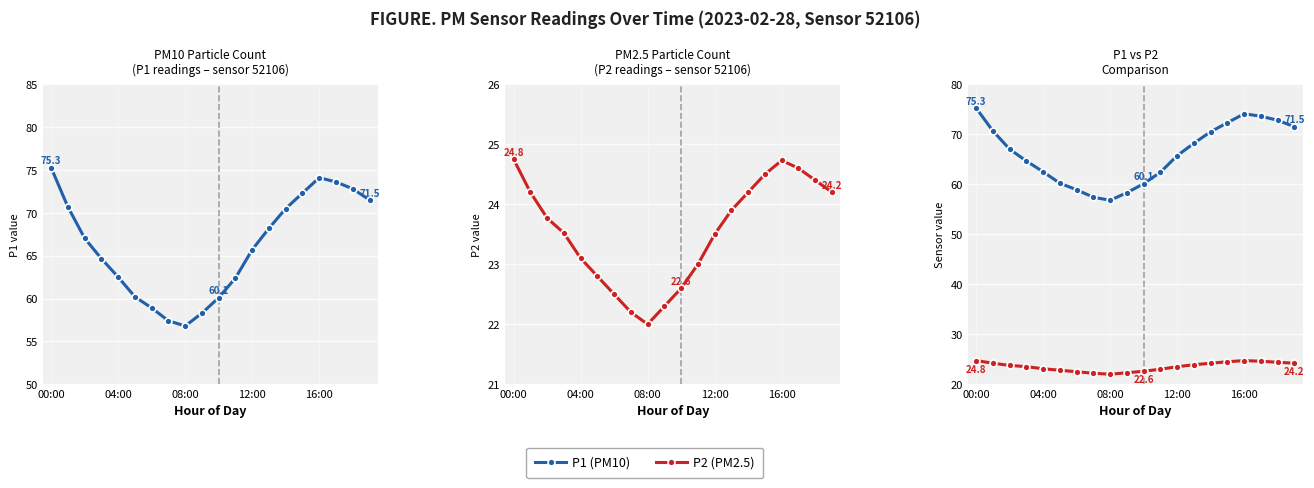

In P1 (PM10), how many points are higher than both neighbors (excluding endpoints)?

1